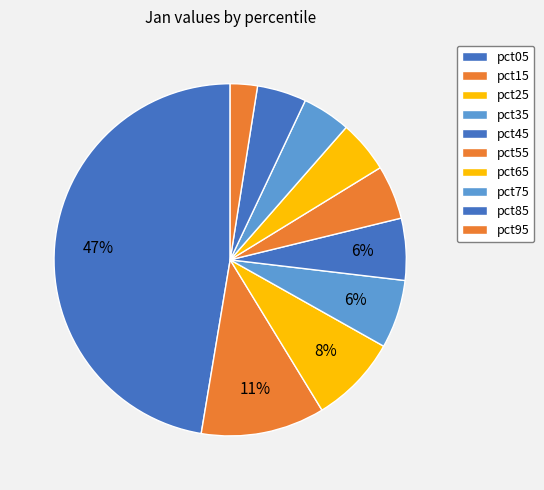

What percentage is NOT represented by pct05?

52.6%